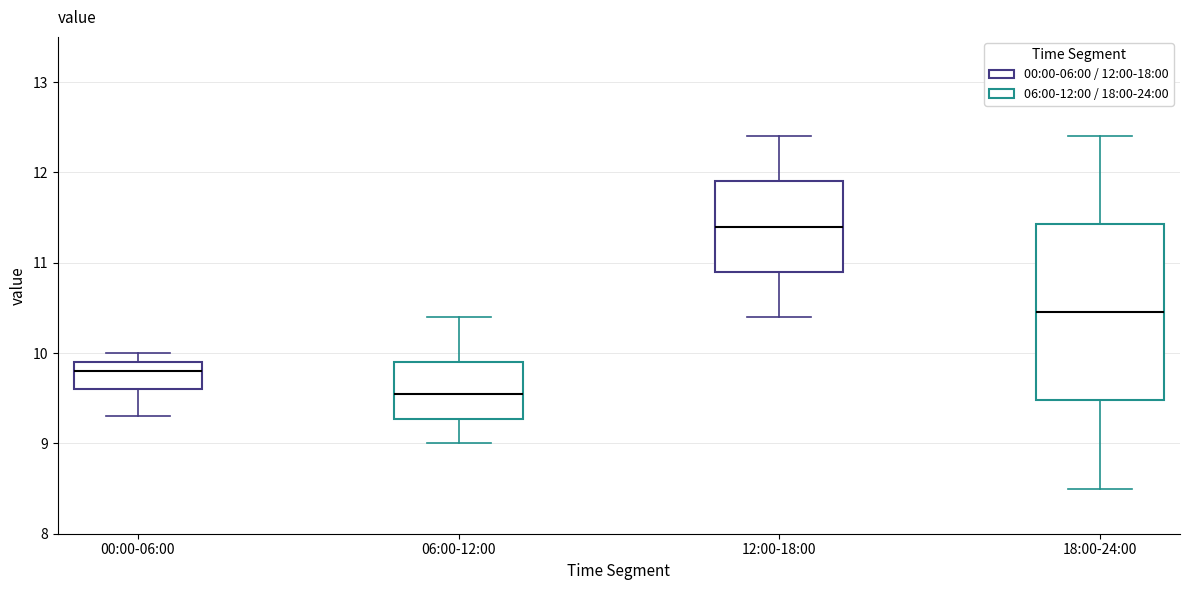

Reading left to right, transcribe this box plot: for each box, give where its median line is, the range the box spans, and where its two whiskers end, as read against the y-axis. The values are not printed on the chart, so give them approximately, as read against the axis.

00:00-06:00: median 9.8, box 9.6 to 9.9, whiskers 9.3 to 10.0
06:00-12:00: median 9.6, box 9.3 to 9.9, whiskers 9.0 to 10.4
12:00-18:00: median 11.4, box 10.9 to 11.9, whiskers 10.4 to 12.4
18:00-24:00: median 10.5, box 9.5 to 11.4, whiskers 8.5 to 12.4